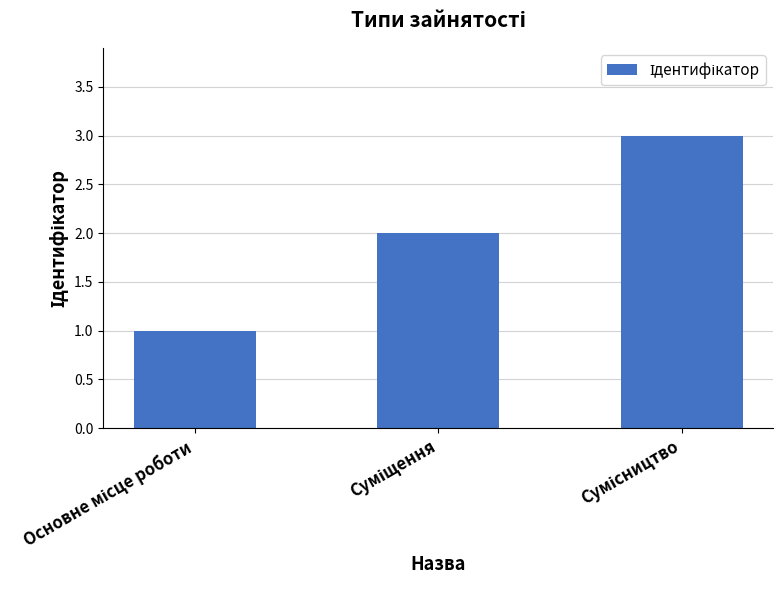

What is the greatest value displayed?

3